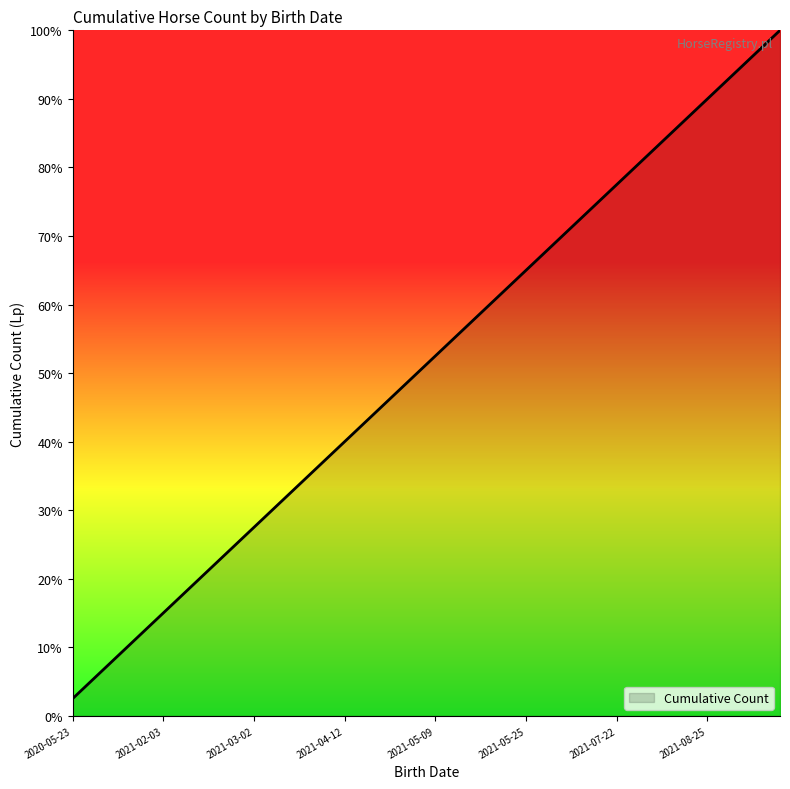

What is the minimum value shown in the chart?

2.5